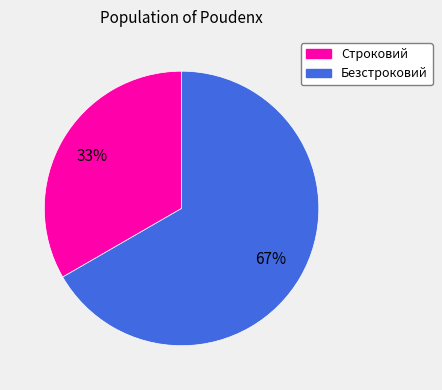

The Безстроковий slice represents 67% of the pie. True or false?

True